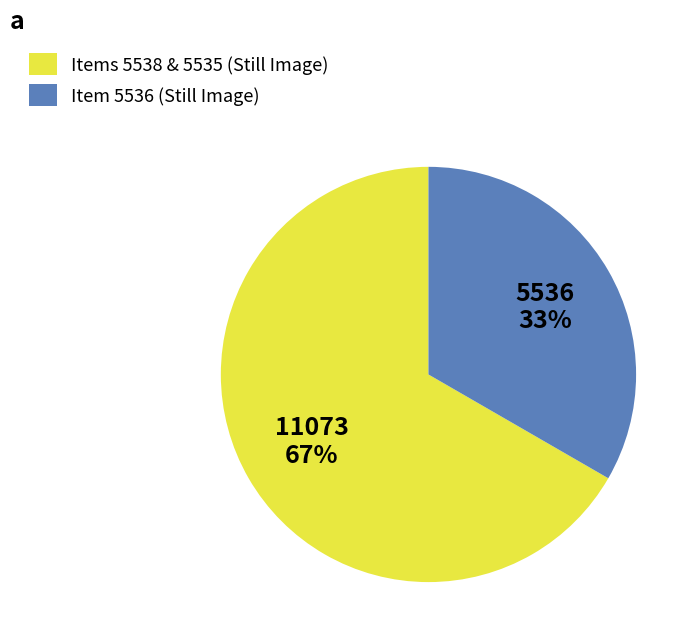

Rank the categories by value from lowest to highest.

Item 5536 (Still Image), Items 5538 & 5535 (Still Image)